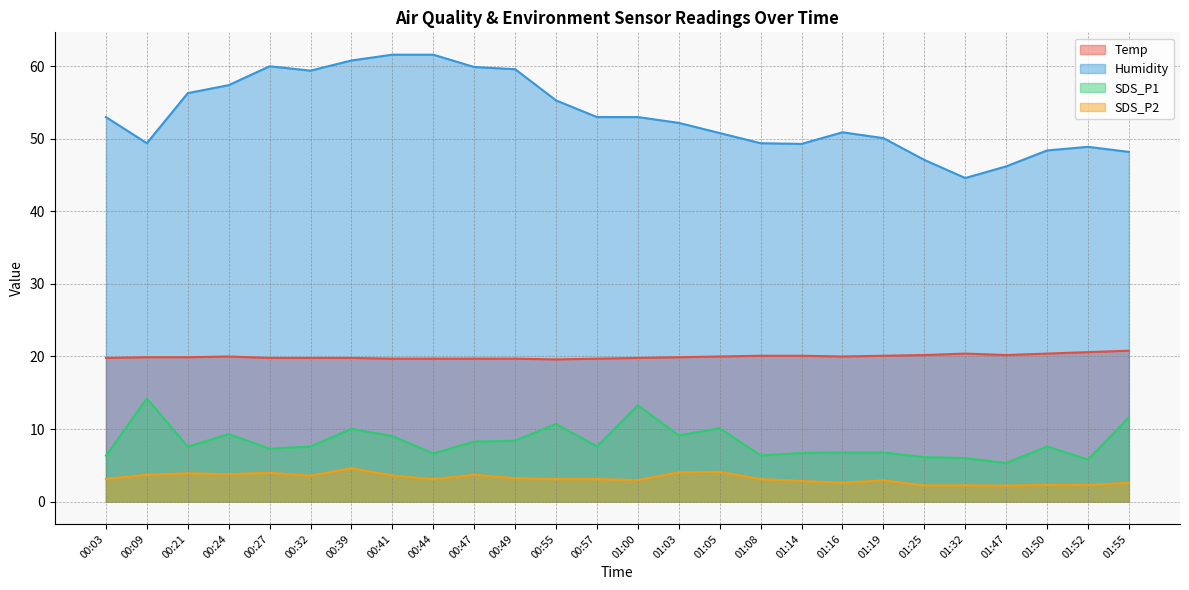

What is the label of the 4th point from the right?

01:47